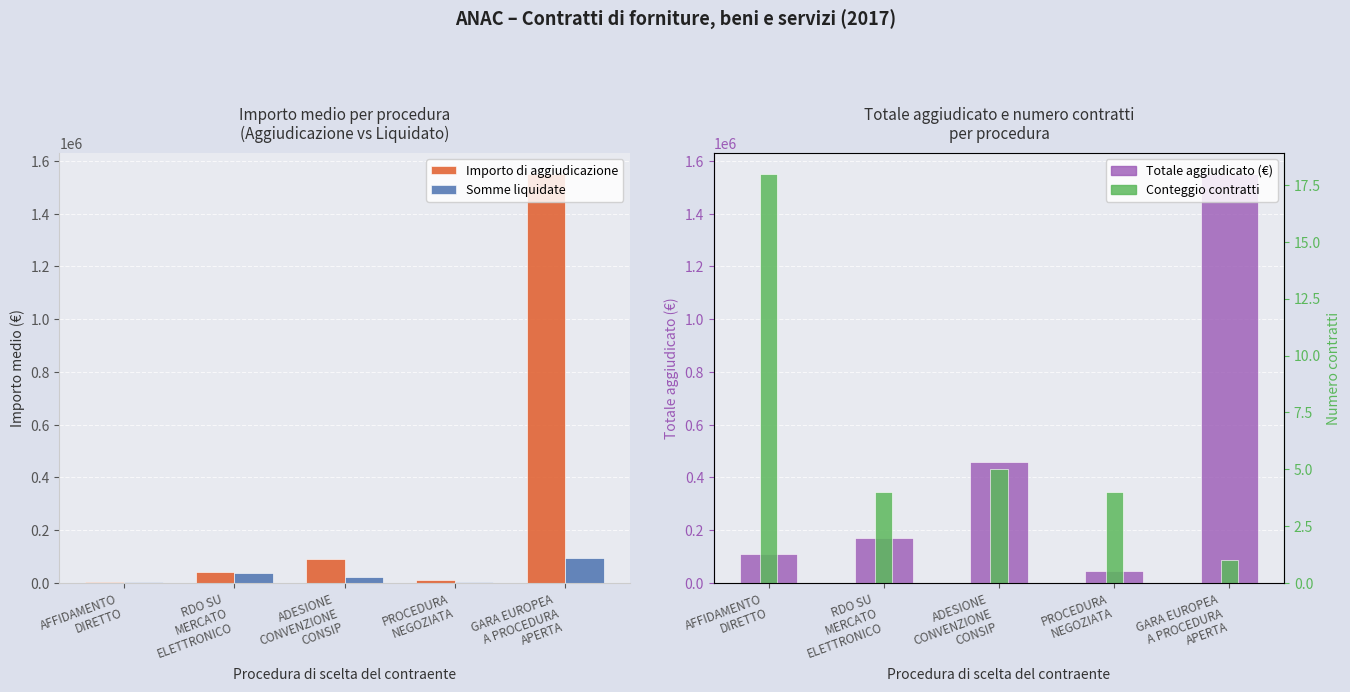

Which category has the highest value across all series?

GARA EUROPEA
A PROCEDURA
APERTA